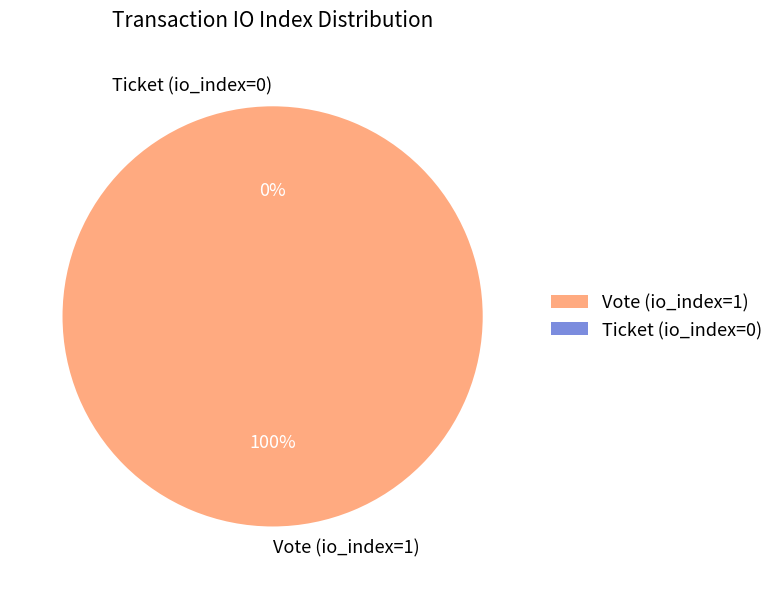

Is it true that Ticket (io_index=0) is 1% of the pie?

False